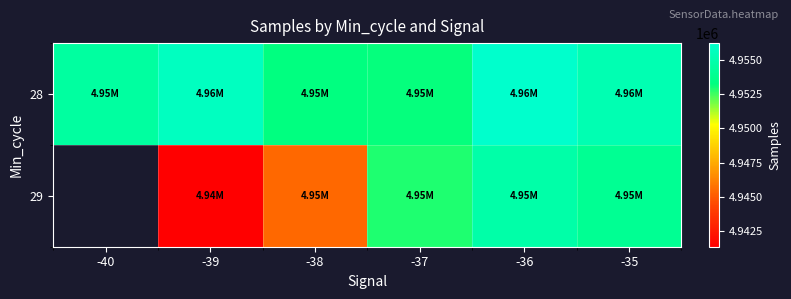

Which label corresponds to the largest value in the chart?

-36